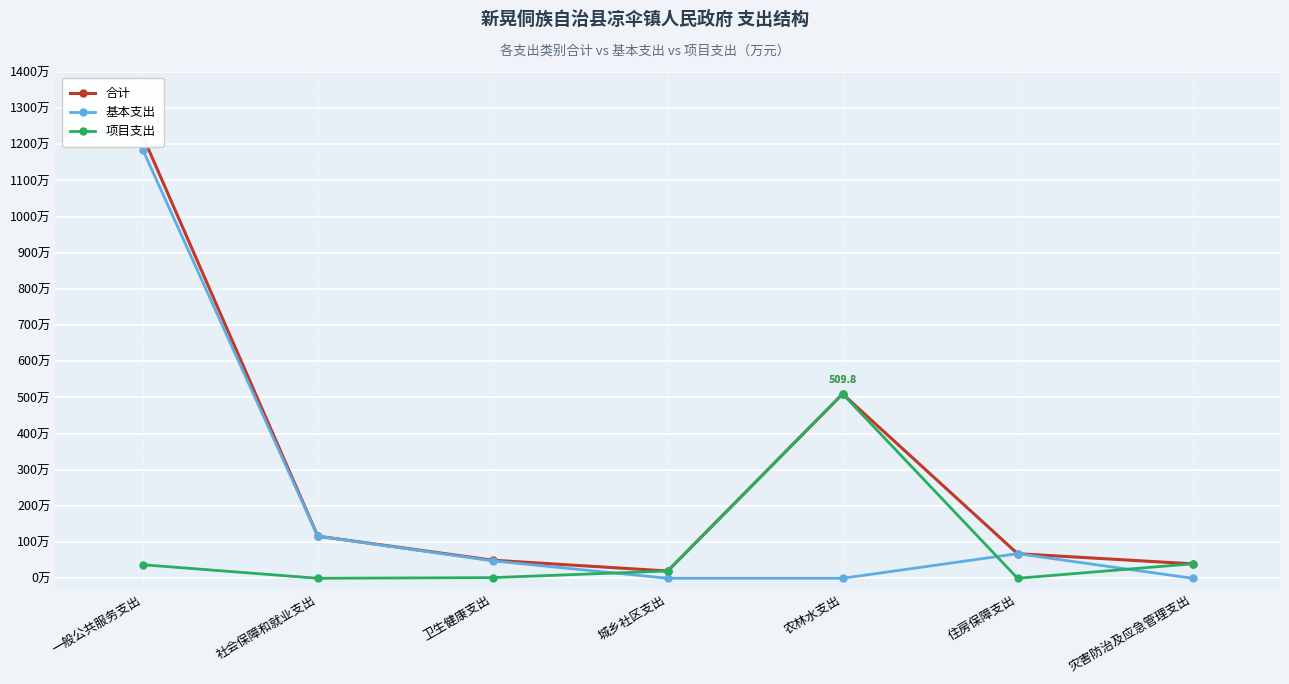

What position from the right is 住房保障支出?

2